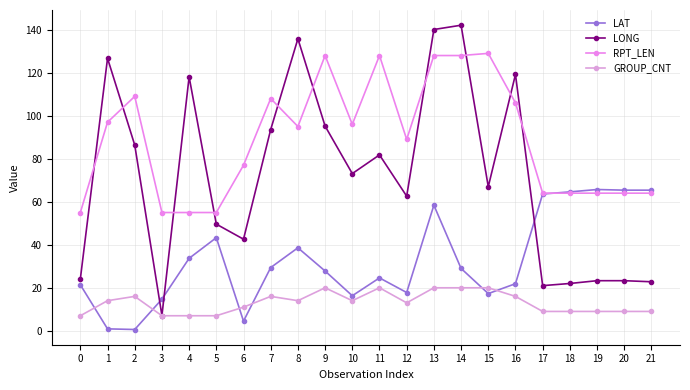

Which has a higher value, 2 or 12?

12